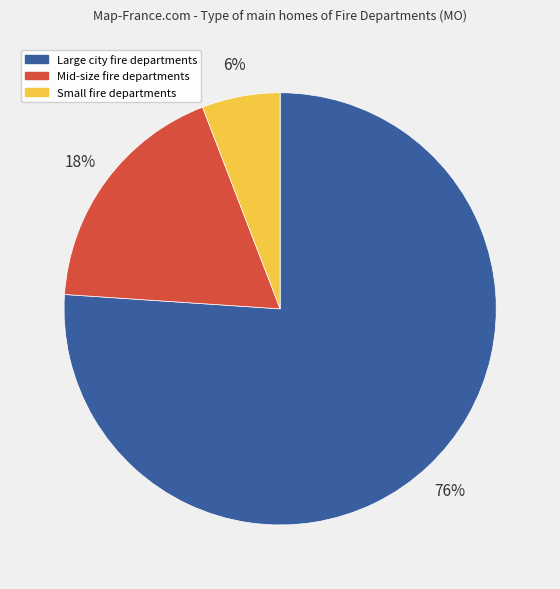

Is there any slice that represents more than half of the pie?

Yes